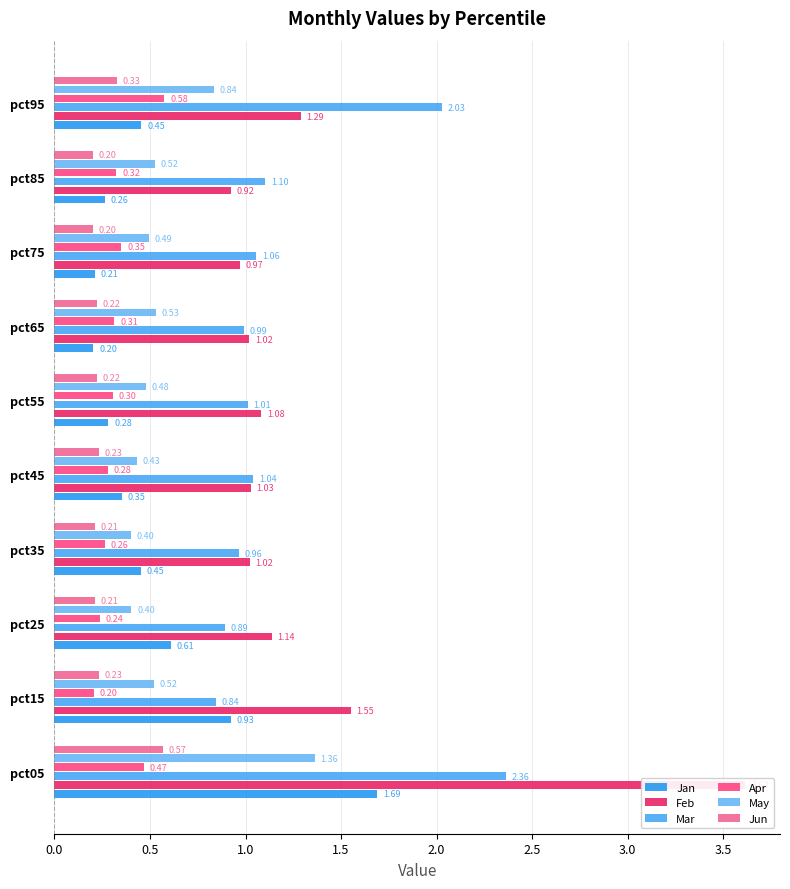

What is the total value across all series at pct05?

10.1